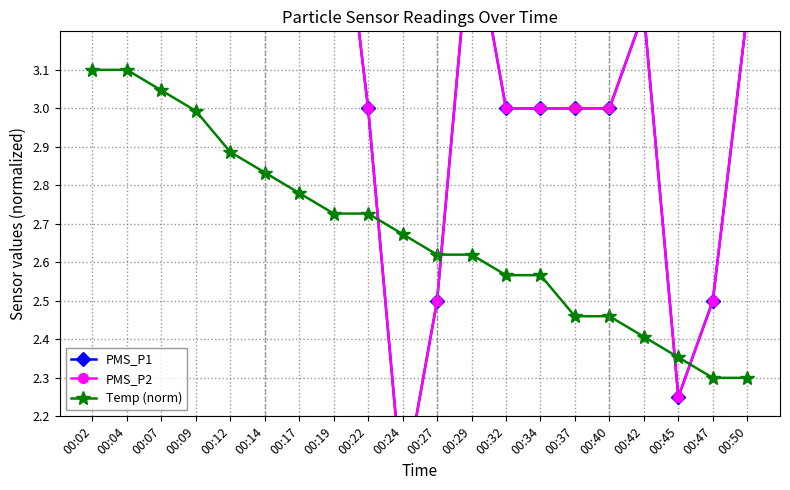

Which category has the lowest value in the PMS_P2 series?

00:24